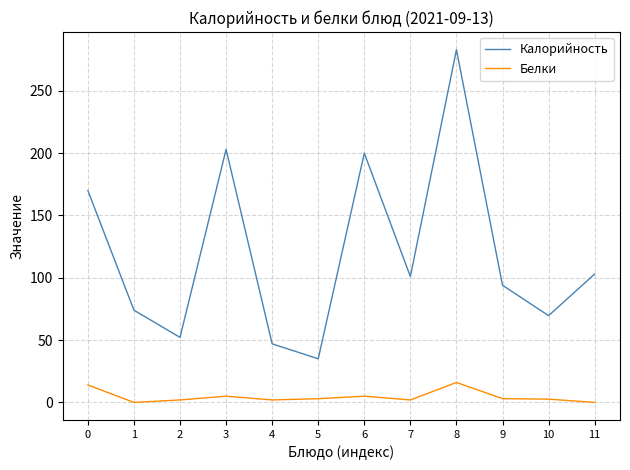

Read the Белки value at 2.

2.0